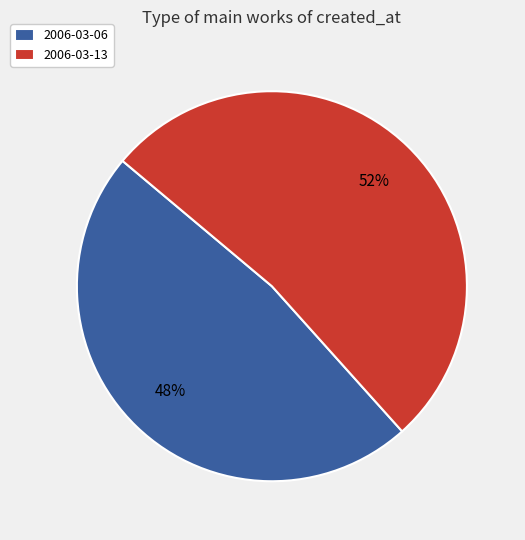

To the nearest percent, what is the difference between the 2006-03-06 and 2006-03-13 slice percentages?

4%